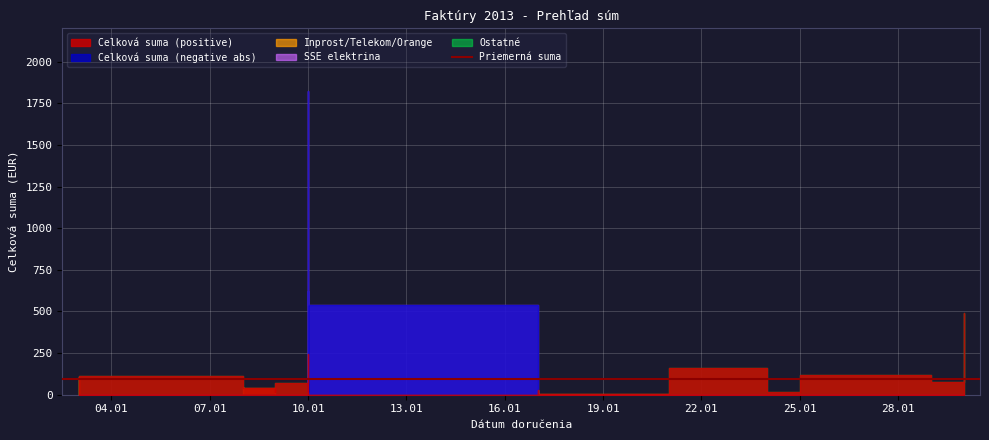

Reading left to right, transcribe all the data shown in this chart.

Celková suma (positive): 2013-01-03=104.0	2013-01-03=110.0	2013-01-08=46.6	2013-01-08=39.4	2013-01-09=16.4	2013-01-09=68.8	2013-01-10=245.1	2013-01-10=2.5	2013-01-10=0.0	2013-01-10=0.0	2013-01-10=0.0	2013-01-10=0.0	2013-01-10=0.0	2013-01-10=0.0	2013-01-10=0.0	2013-01-10=0.0	2013-01-10=0.0	2013-01-17=30.0	2013-01-17=30.0	2013-01-17=3.0	2013-01-21=159.8	2013-01-24=17.1	2013-01-25=117.5	2013-01-29=90.0	2013-01-29=73.8	2013-01-30=492.4
Celková suma (negative abs): 2013-01-03=0.0	2013-01-03=0.0	2013-01-08=0.0	2013-01-08=0.0	2013-01-09=0.0	2013-01-09=0.0	2013-01-10=0.0	2013-01-10=0.0	2013-01-10=24.7	2013-01-10=620.4	2013-01-10=18.0	2013-01-10=99.0	2013-01-10=54.0	2013-01-10=17.5	2013-01-10=82.1	2013-01-10=1826.4	2013-01-10=538.8	2013-01-17=0.0	2013-01-17=0.0	2013-01-17=0.0	2013-01-21=0.0	2013-01-24=0.0	2013-01-25=0.0	2013-01-29=0.0	2013-01-29=0.0	2013-01-30=0.0
Inprost/Telekom/Orange: 2013-01-03=104.0	2013-01-03=0.0	2013-01-08=46.6	2013-01-08=39.4	2013-01-09=16.4	2013-01-09=0.0	2013-01-10=0.0	2013-01-10=0.0	2013-01-10=0.0	2013-01-10=0.0	2013-01-10=0.0	2013-01-10=0.0	2013-01-10=0.0	2013-01-10=0.0	2013-01-10=0.0	2013-01-10=0.0	2013-01-10=0.0	2013-01-17=30.0	2013-01-17=30.0	2013-01-17=3.0	2013-01-21=0.0	2013-01-24=0.0	2013-01-25=0.0	2013-01-29=0.0	2013-01-29=0.0	2013-01-30=0.0
SSE elektrina: 2013-01-03=0.0	2013-01-03=0.0	2013-01-08=0.0	2013-01-08=0.0	2013-01-09=0.0	2013-01-09=0.0	2013-01-10=0.0	2013-01-10=2.5	2013-01-10=24.7	2013-01-10=620.4	2013-01-10=18.0	2013-01-10=99.0	2013-01-10=54.0	2013-01-10=17.5	2013-01-10=82.1	2013-01-10=1826.4	2013-01-10=538.8	2013-01-17=0.0	2013-01-17=0.0	2013-01-17=0.0	2013-01-21=0.0	2013-01-24=0.0	2013-01-25=0.0	2013-01-29=0.0	2013-01-29=0.0	2013-01-30=0.0
Ostatné: 2013-01-03=0.0	2013-01-03=110.0	2013-01-08=0.0	2013-01-08=0.0	2013-01-09=0.0	2013-01-09=68.8	2013-01-10=245.1	2013-01-10=0.0	2013-01-10=0.0	2013-01-10=0.0	2013-01-10=0.0	2013-01-10=0.0	2013-01-10=0.0	2013-01-10=0.0	2013-01-10=0.0	2013-01-10=0.0	2013-01-10=0.0	2013-01-17=0.0	2013-01-17=0.0	2013-01-17=0.0	2013-01-21=159.8	2013-01-24=17.1	2013-01-25=117.5	2013-01-29=90.0	2013-01-29=73.8	2013-01-30=492.4